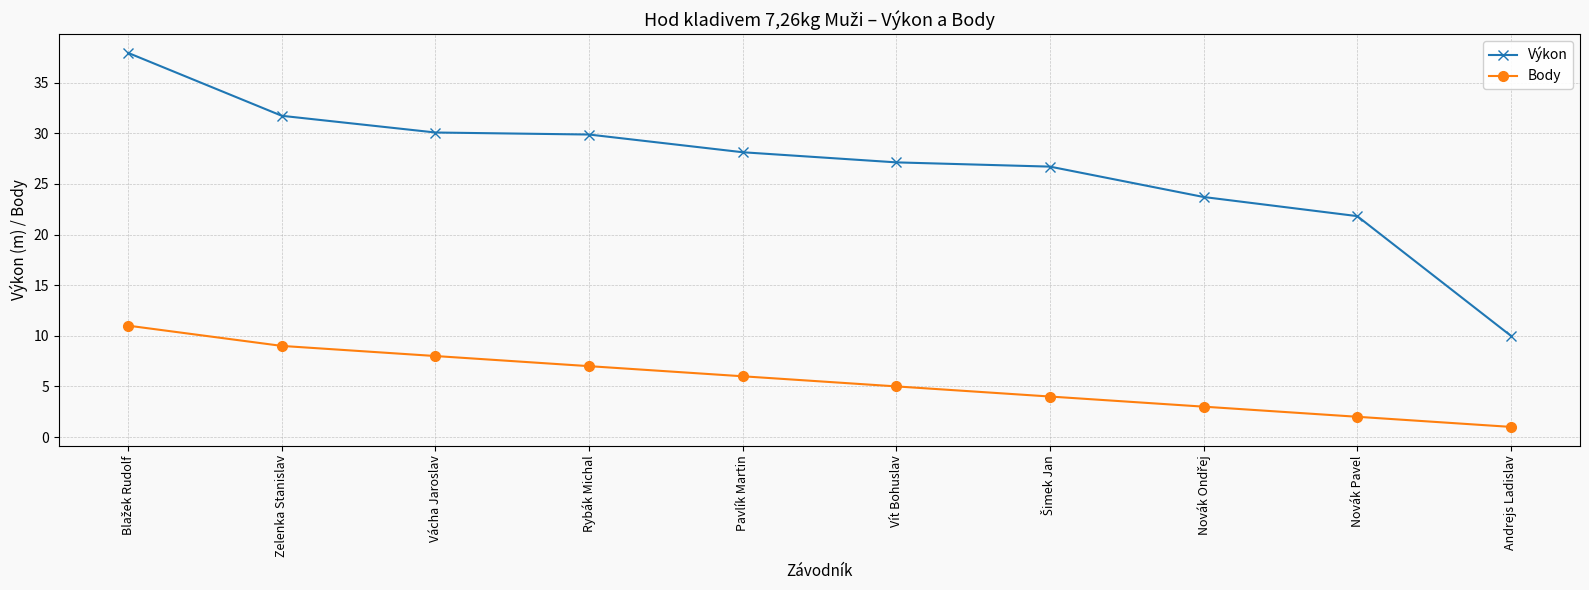

Is the value of Výkon at Andrejs Ladislav greater than the value of Body at Rybák Michal?

Yes